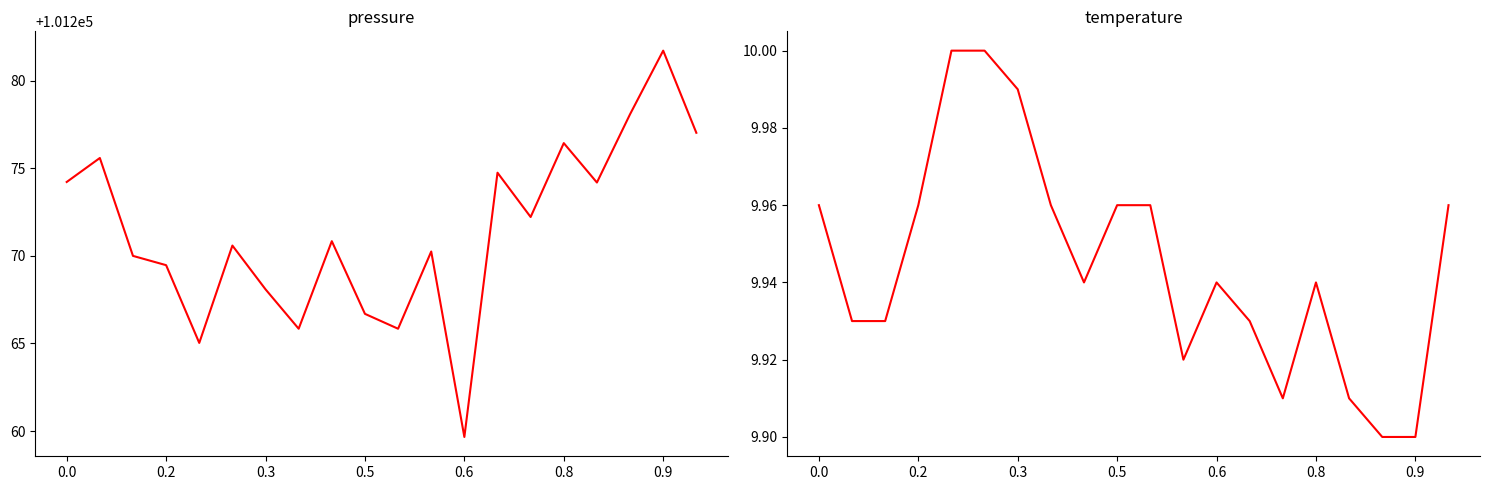

What is the label of the 19th point from the left?

0.9